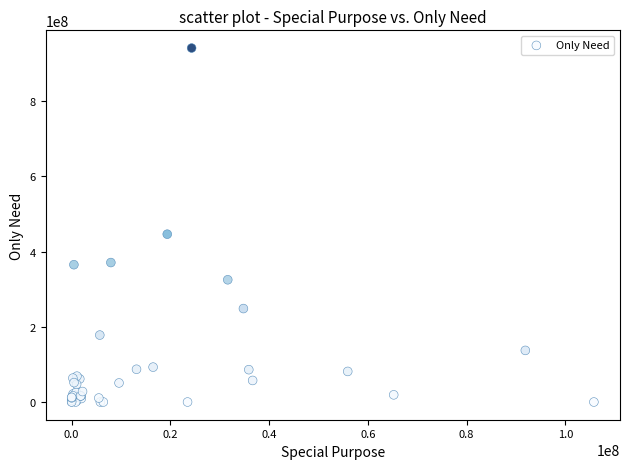

What Y value in the scatter plot is closest to 470646000?

446301973